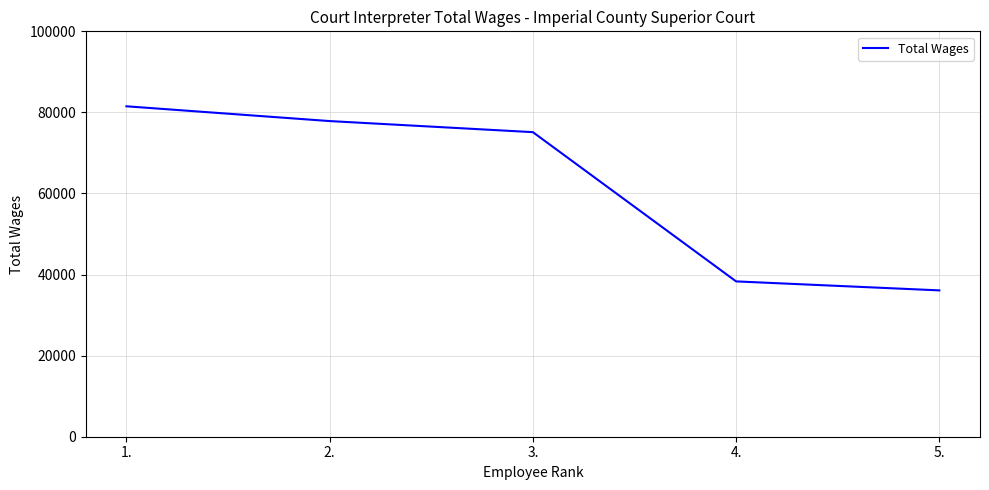

At which label does the data first exceed 75129?

1.